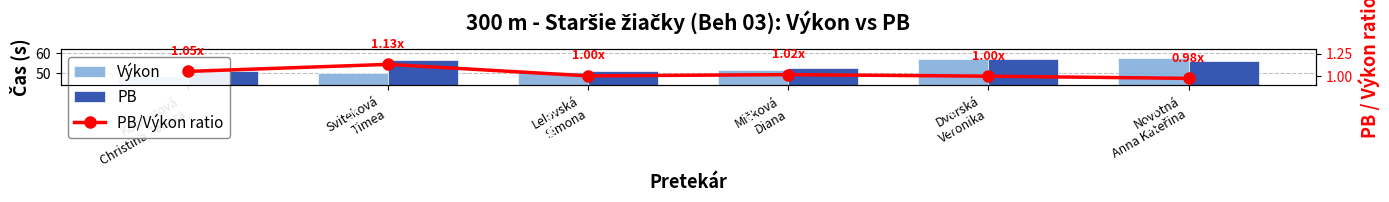

Is the value of PB/Výkon ratio at Kohoutová
Christina Zahara greater than the value of PB at Sviteková
Timea?

No